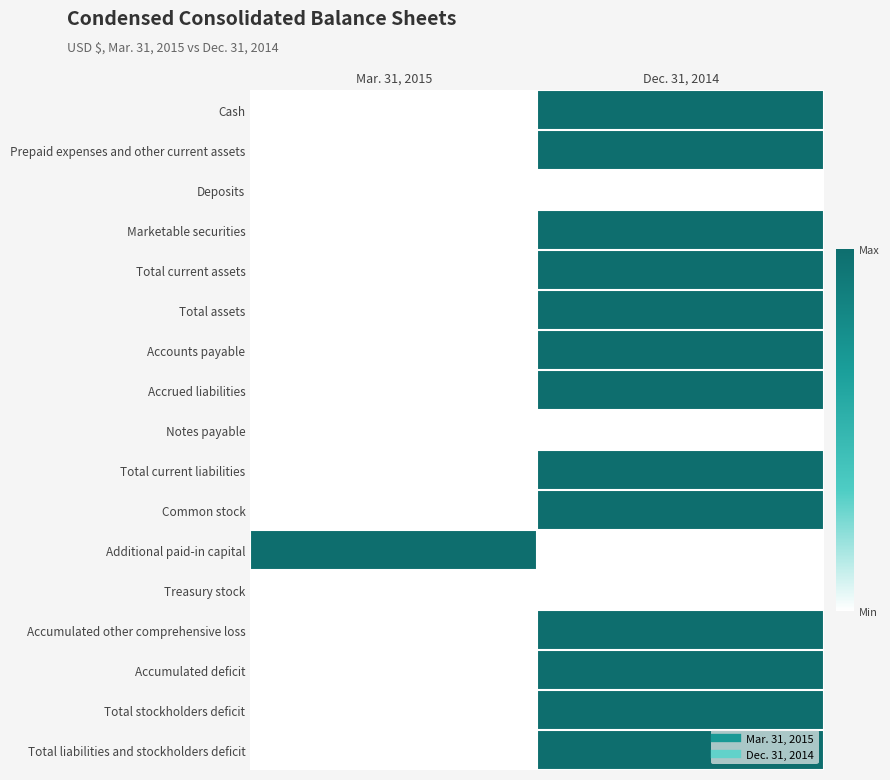

Reading left to right, transcribe all the data shown in this chart.

Cash: Mar. 31, 2015=0	Dec. 31, 2014=1
Prepaid expenses and other current assets: Mar. 31, 2015=0	Dec. 31, 2014=1
Deposits: Mar. 31, 2015=0	Dec. 31, 2014=0
Marketable securities: Mar. 31, 2015=0	Dec. 31, 2014=1
Total current assets: Mar. 31, 2015=0	Dec. 31, 2014=1
Total assets: Mar. 31, 2015=0	Dec. 31, 2014=1
Accounts payable: Mar. 31, 2015=0	Dec. 31, 2014=1
Accrued liabilities: Mar. 31, 2015=0	Dec. 31, 2014=1
Notes payable: Mar. 31, 2015=0	Dec. 31, 2014=0
Total current liabilities: Mar. 31, 2015=0	Dec. 31, 2014=1
Common stock: Mar. 31, 2015=0	Dec. 31, 2014=1
Additional paid-in capital: Mar. 31, 2015=1	Dec. 31, 2014=0
Treasury stock: Mar. 31, 2015=0	Dec. 31, 2014=0
Accumulated other comprehensive loss: Mar. 31, 2015=0	Dec. 31, 2014=1
Accumulated deficit: Mar. 31, 2015=0	Dec. 31, 2014=1
Total stockholders deficit: Mar. 31, 2015=0	Dec. 31, 2014=1
Total liabilities and stockholders deficit: Mar. 31, 2015=0	Dec. 31, 2014=1